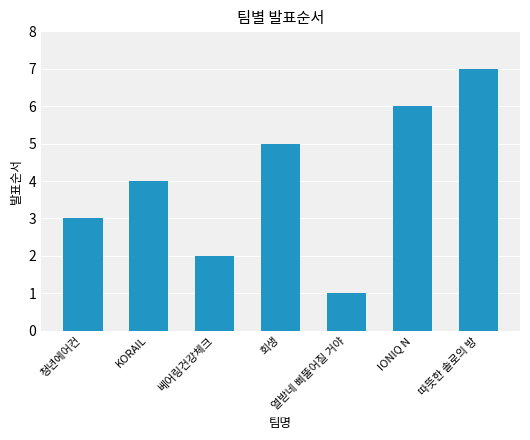

How many bars are there in total?

7